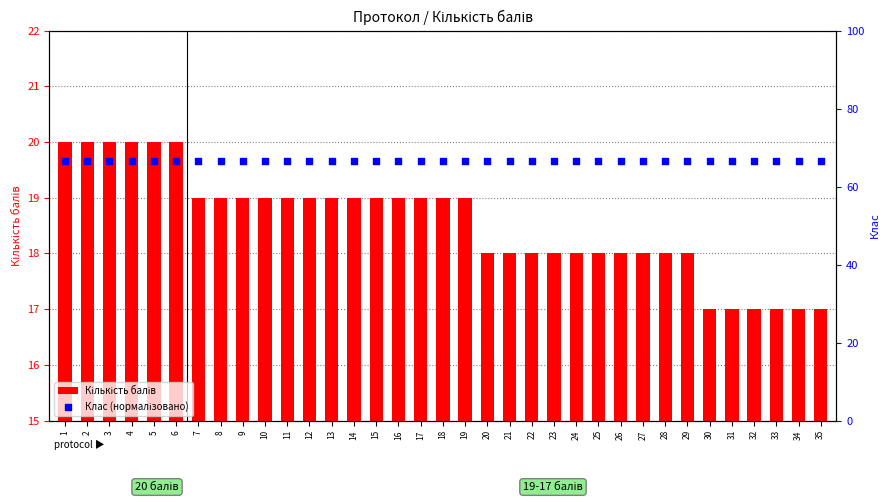

What are all the series names shown in the legend?

Кількість балів, Клас (нормалізовано)